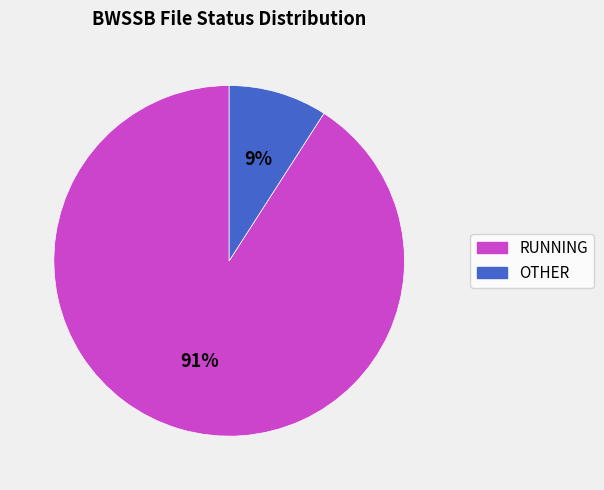

Which slice represents more than half of the pie?

RUNNING